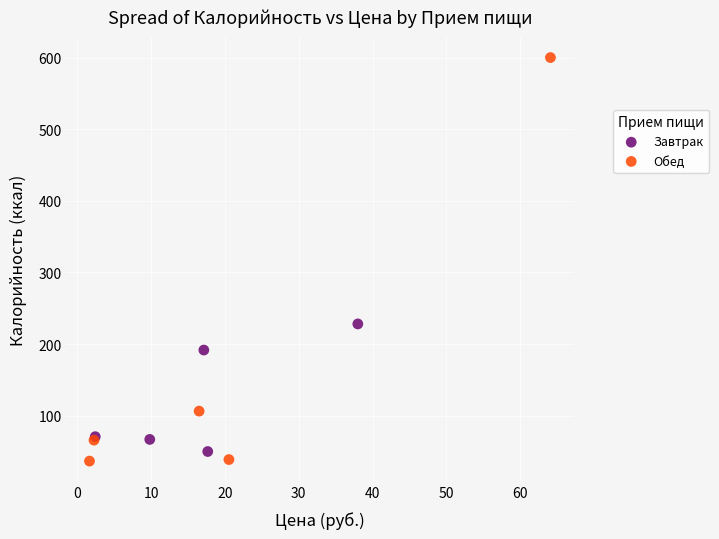

Which series reaches the maximum Y coordinate?

Обед